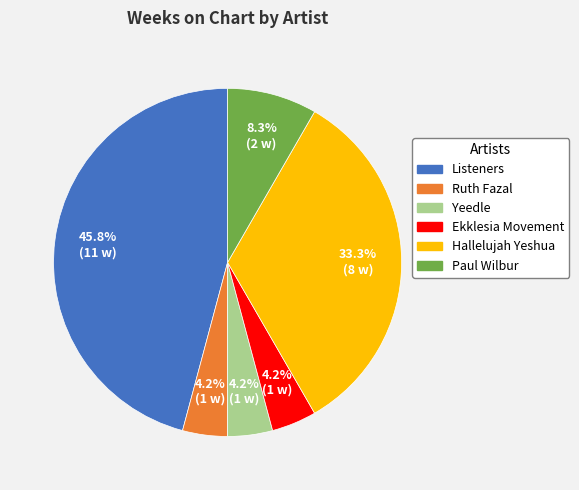

Is there any slice that represents more than half of the pie?

No